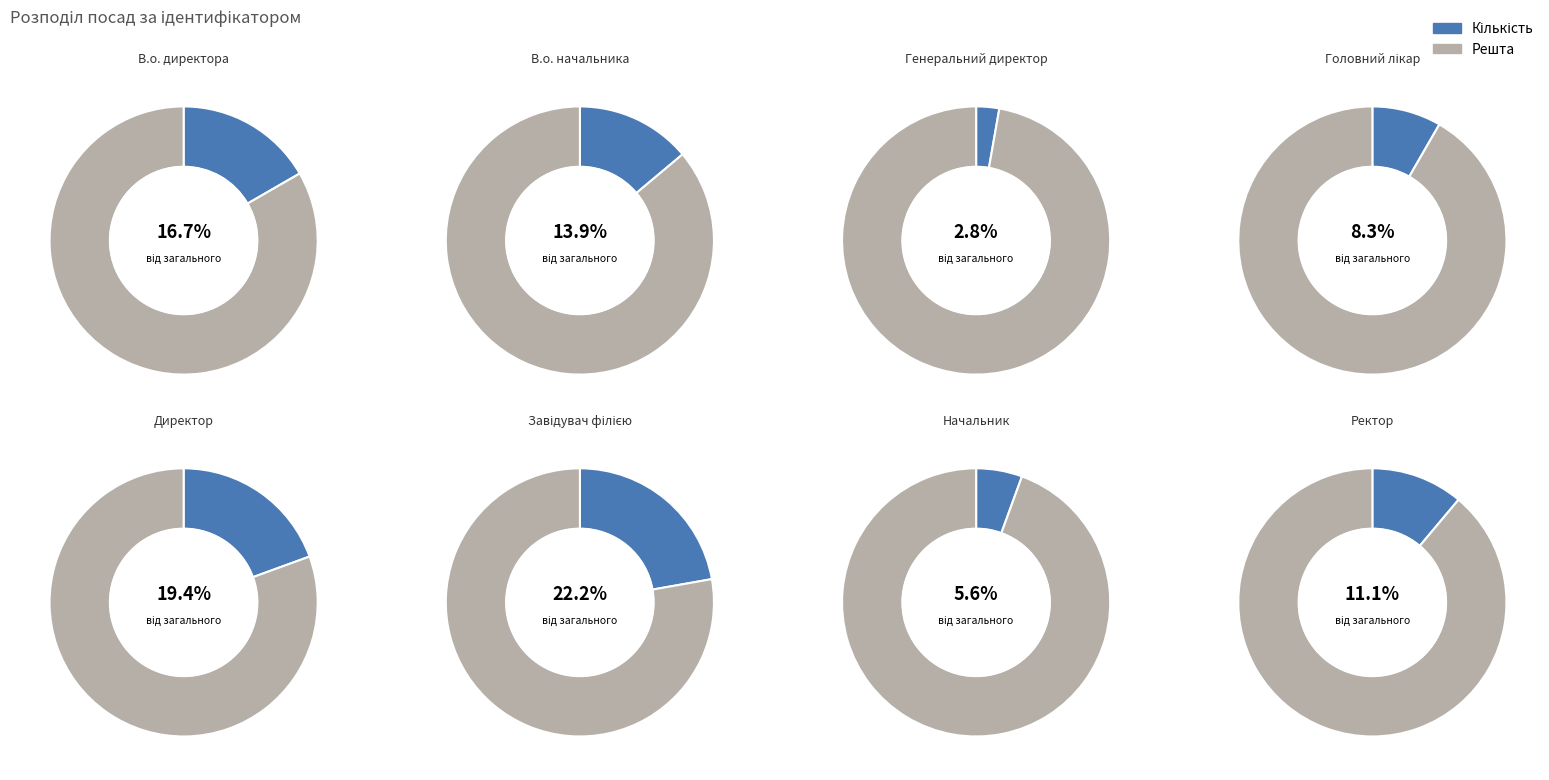

Is Директор the majority of the pie?

No